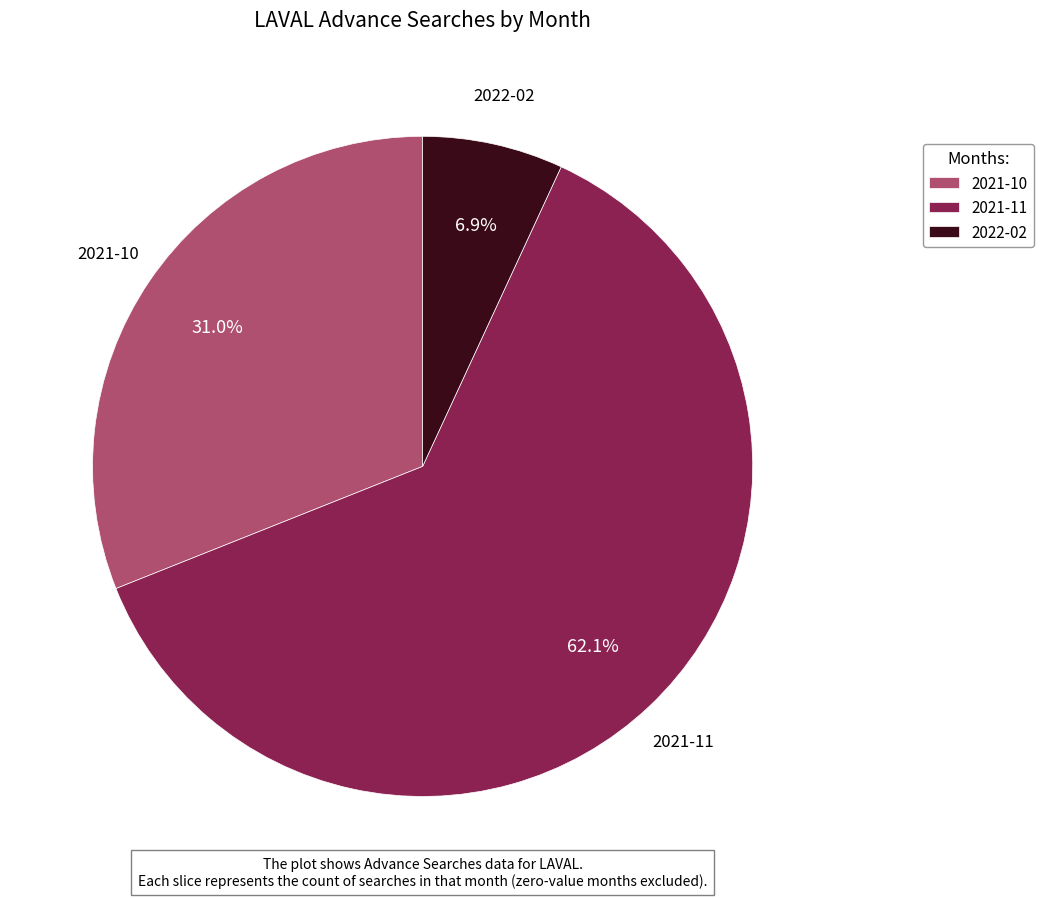

What is the total percentage of 2021-10 and 2022-02?

37.9%